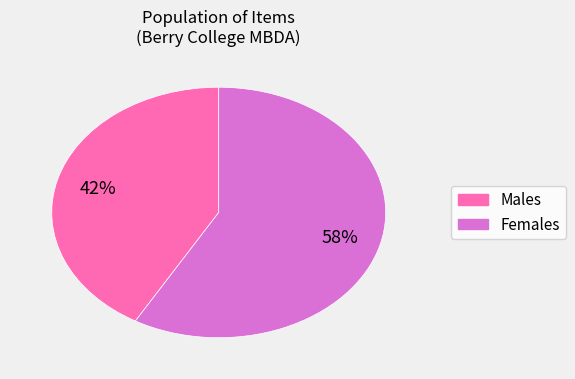

To the nearest percent, what is the average slice percentage?

50%